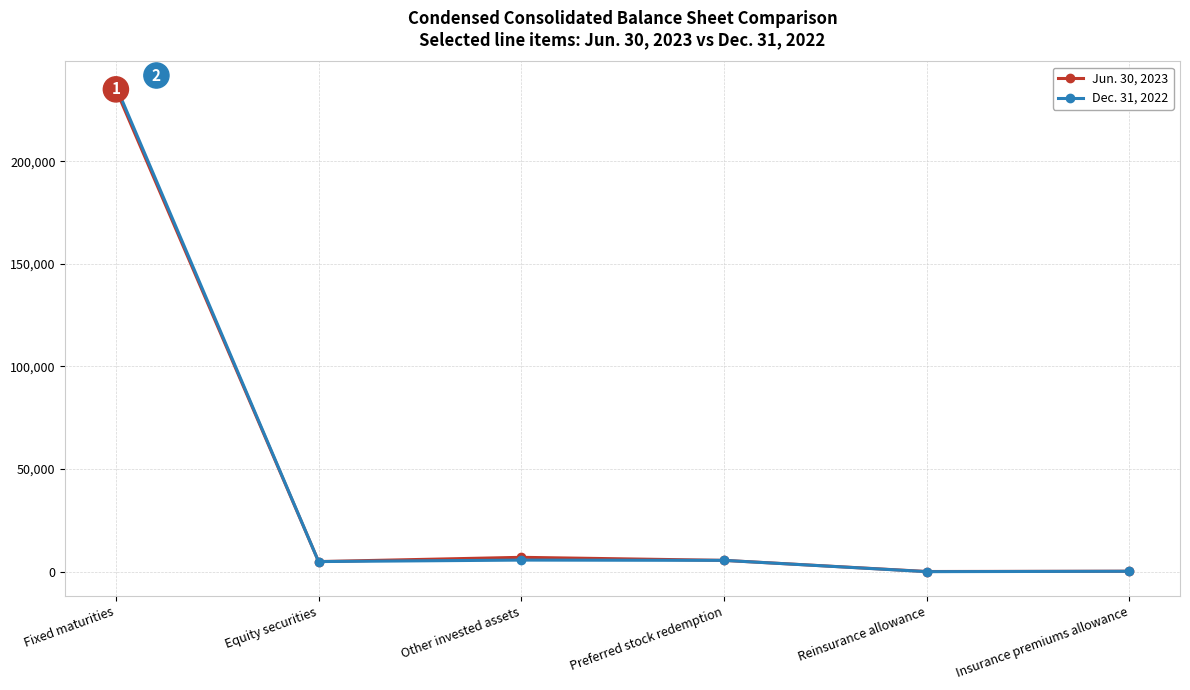

Is it true that Dec. 31, 2022 equals 336532 at Fixed maturities?

False